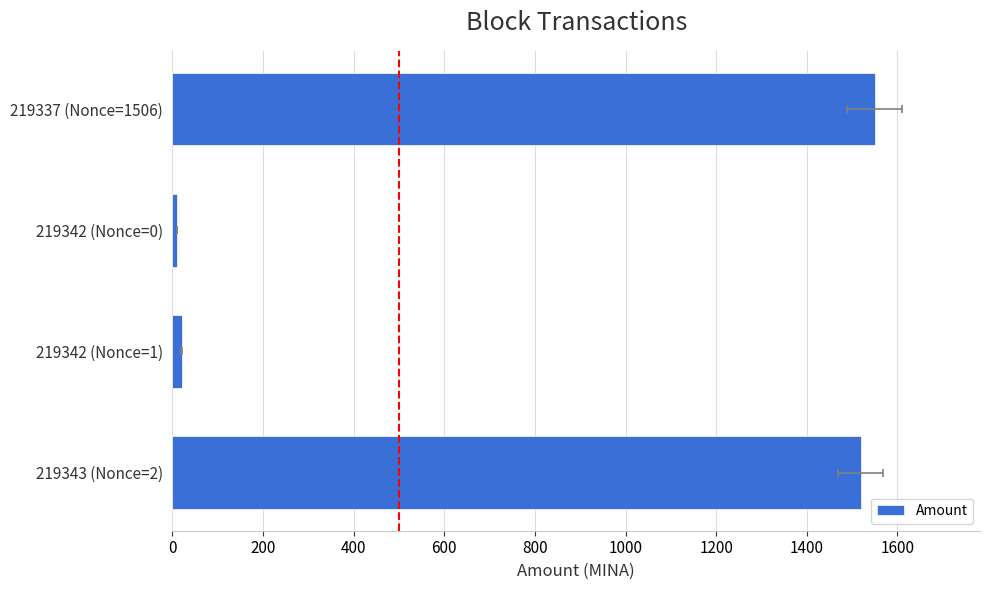

What is the value of the 3rd bar from the left?

10.0